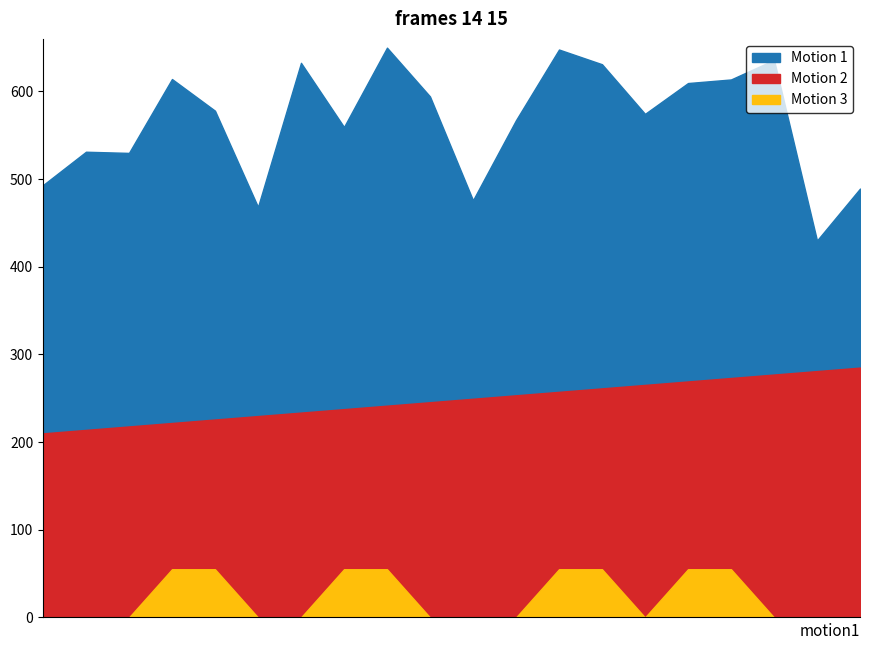

The value of Motion 3 at 36 is 33.4. True or false?

False